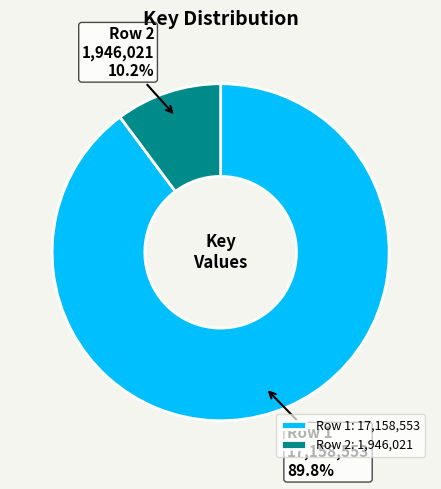

How many slices are in this pie chart?

2